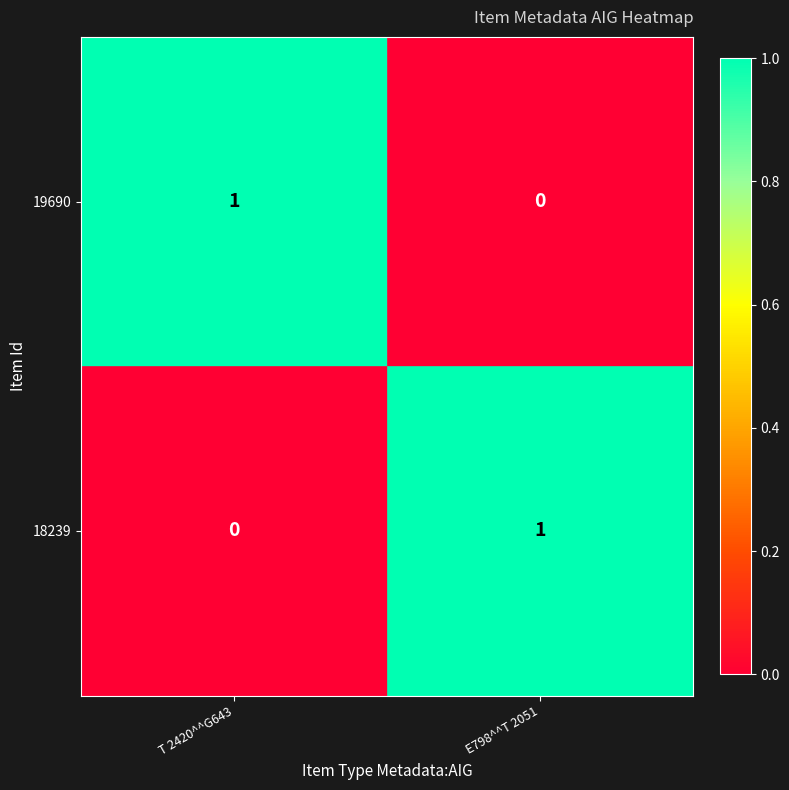

How many distinct data groups are displayed?

2